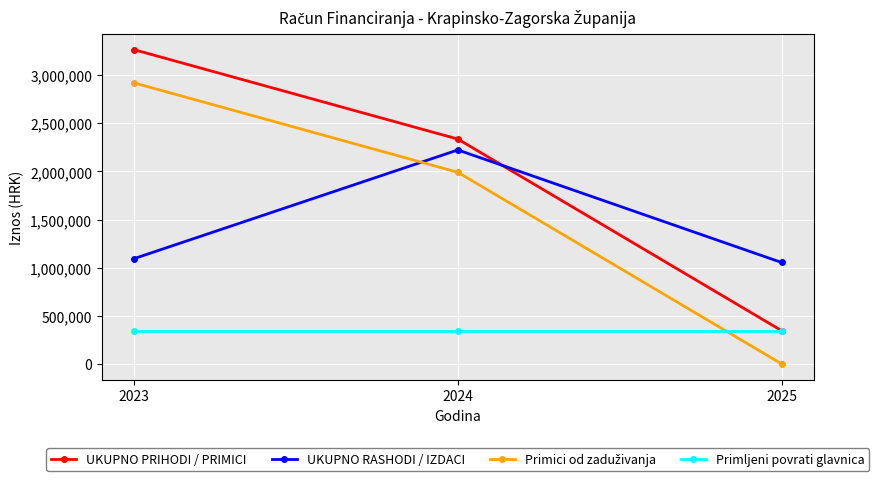

The value of UKUPNO PRIHODI / PRIMICI at 2024 is 2336060.0. True or false?

True